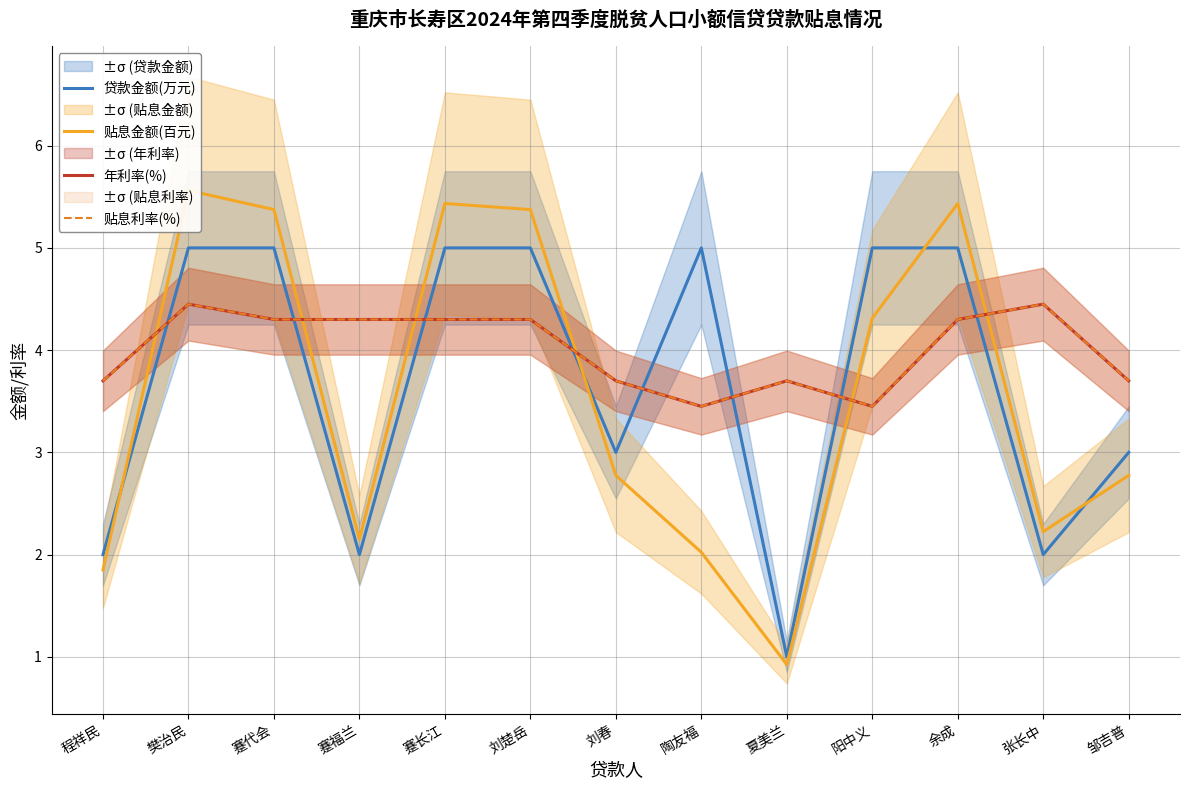

How many interior local valleys does the 贴息利率(%) series have?

2